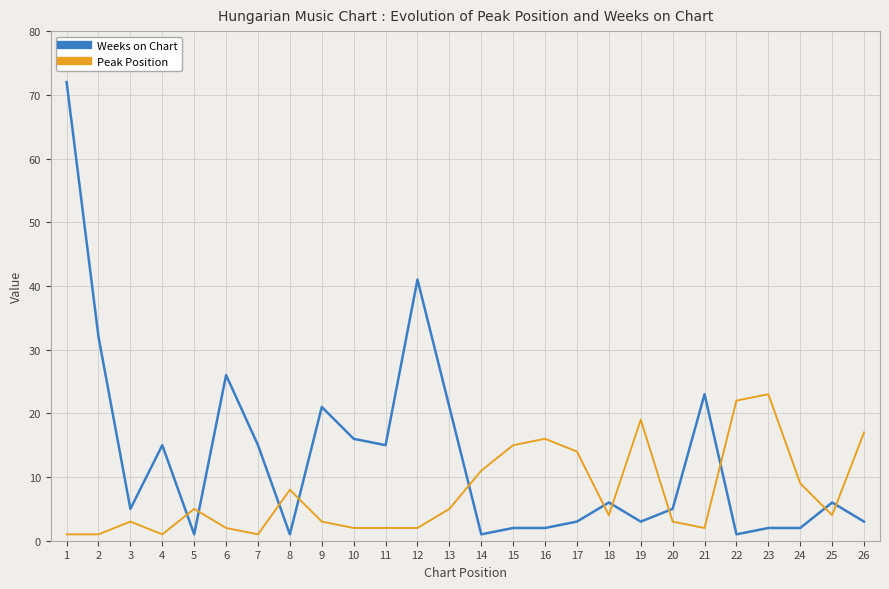

Which series ends up on top after the final intersection of Peak Position and Weeks on Chart?

Peak Position